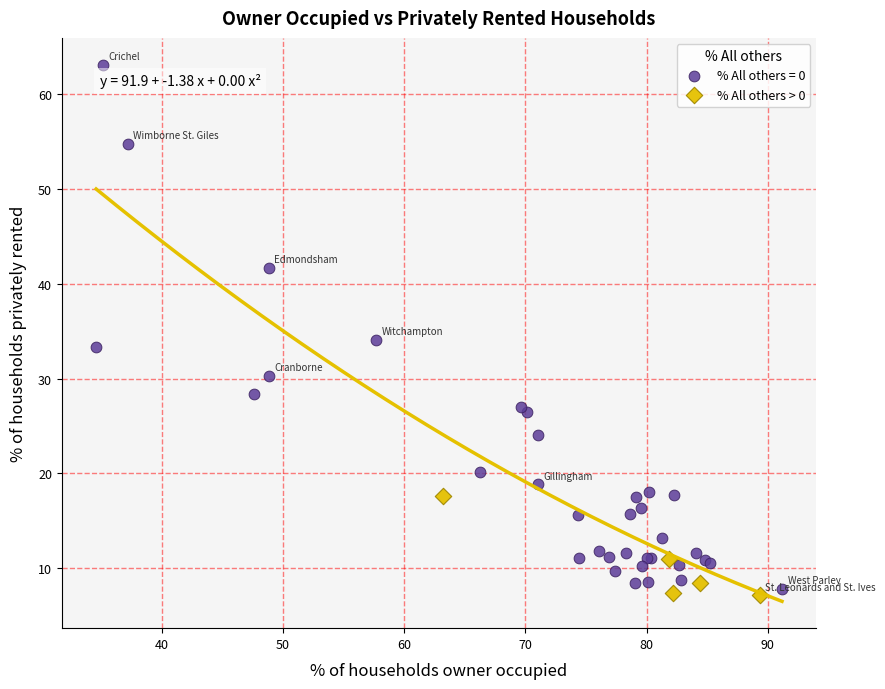

Which series contains the highest Y value?

% All others = 0